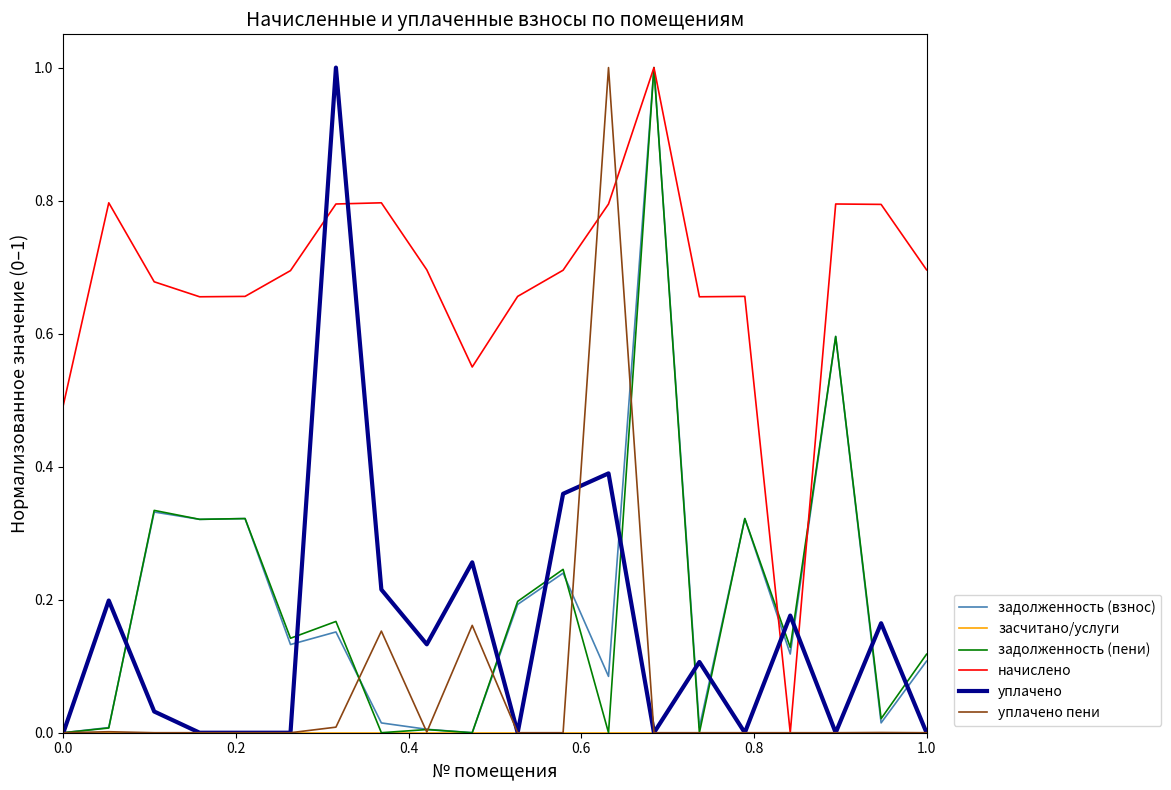

What is the highest value of the задолженность (взнос) series?

1.0